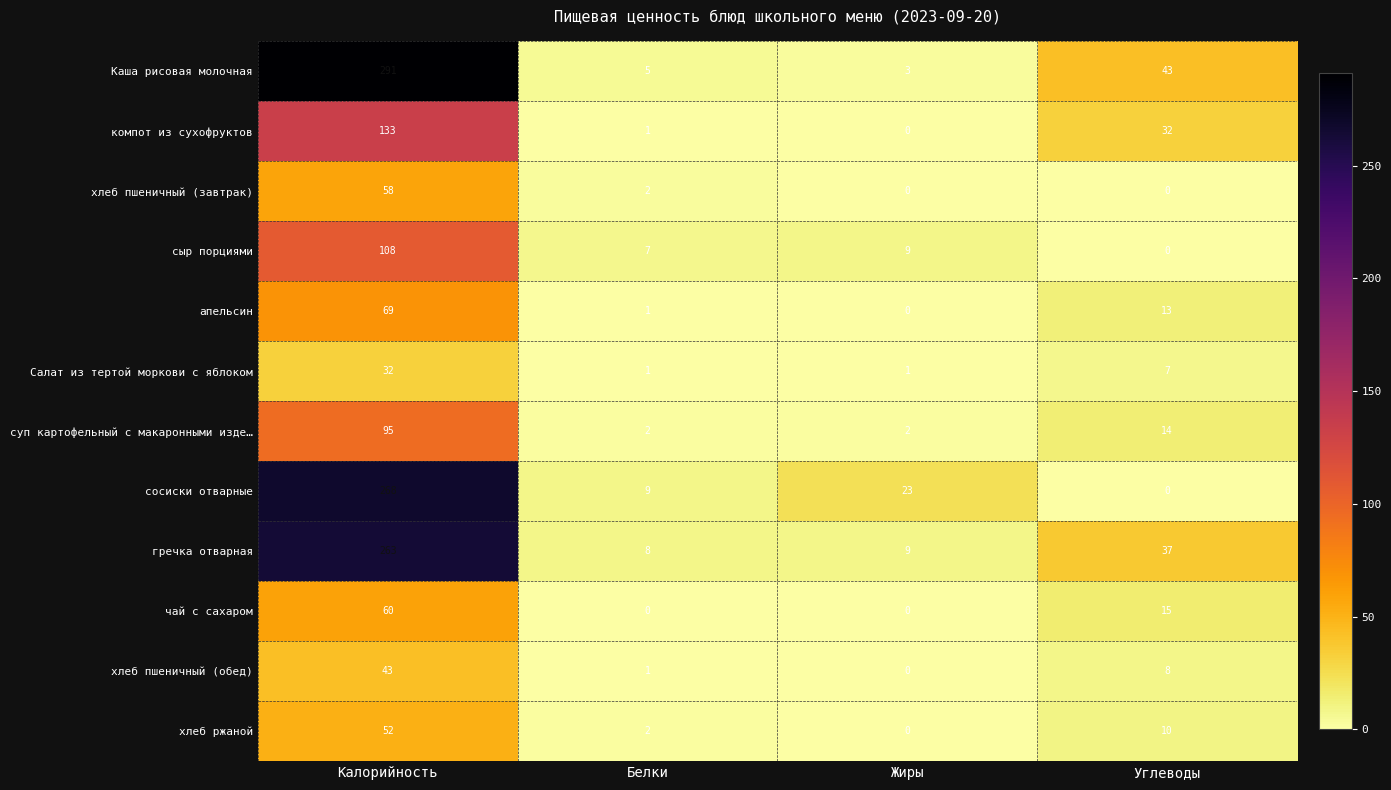

What is the difference between the maximum and second lowest values in the хлеб пшеничный (обед) series?

42